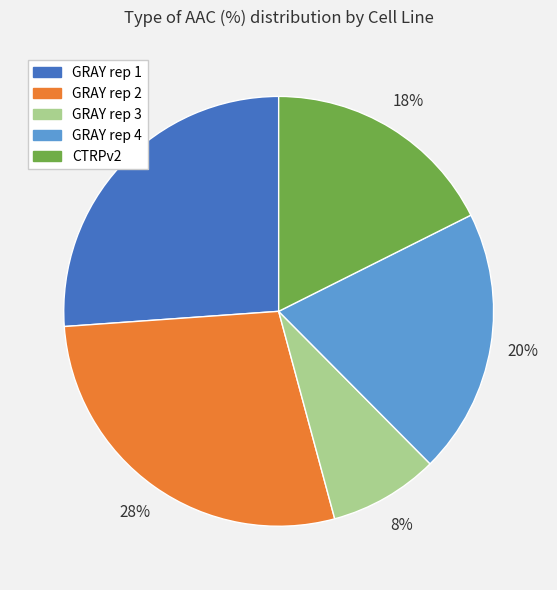

The CTRPv2 slice represents 31% of the pie. True or false?

False